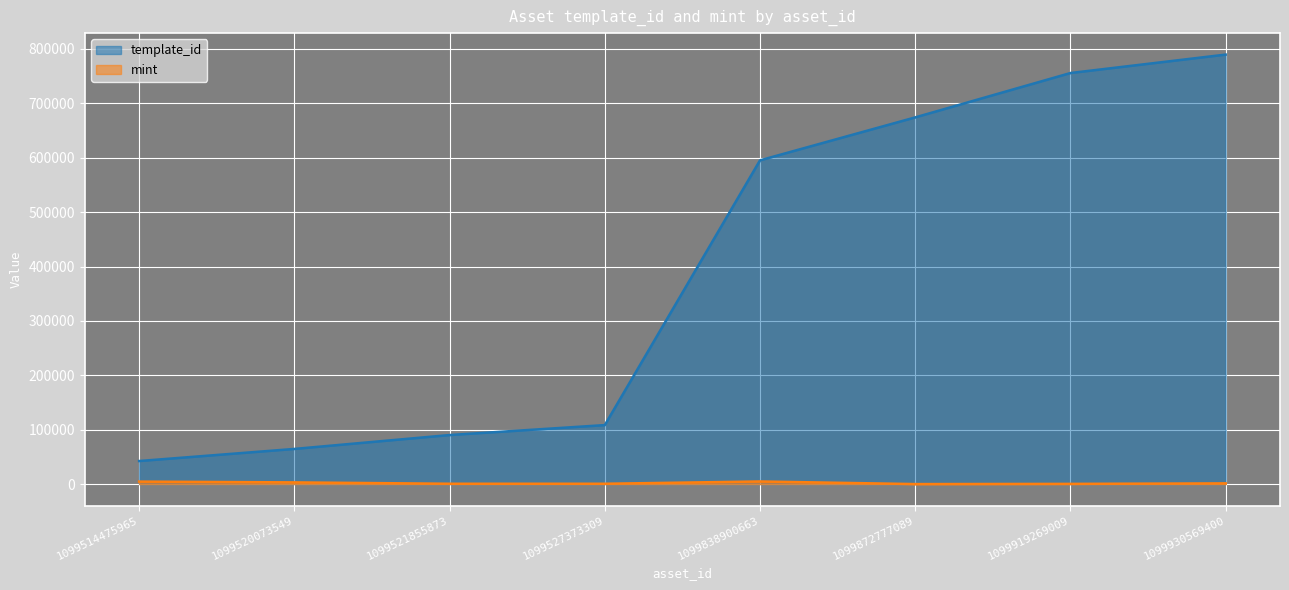

Which series has the largest total across all categories?

template_id